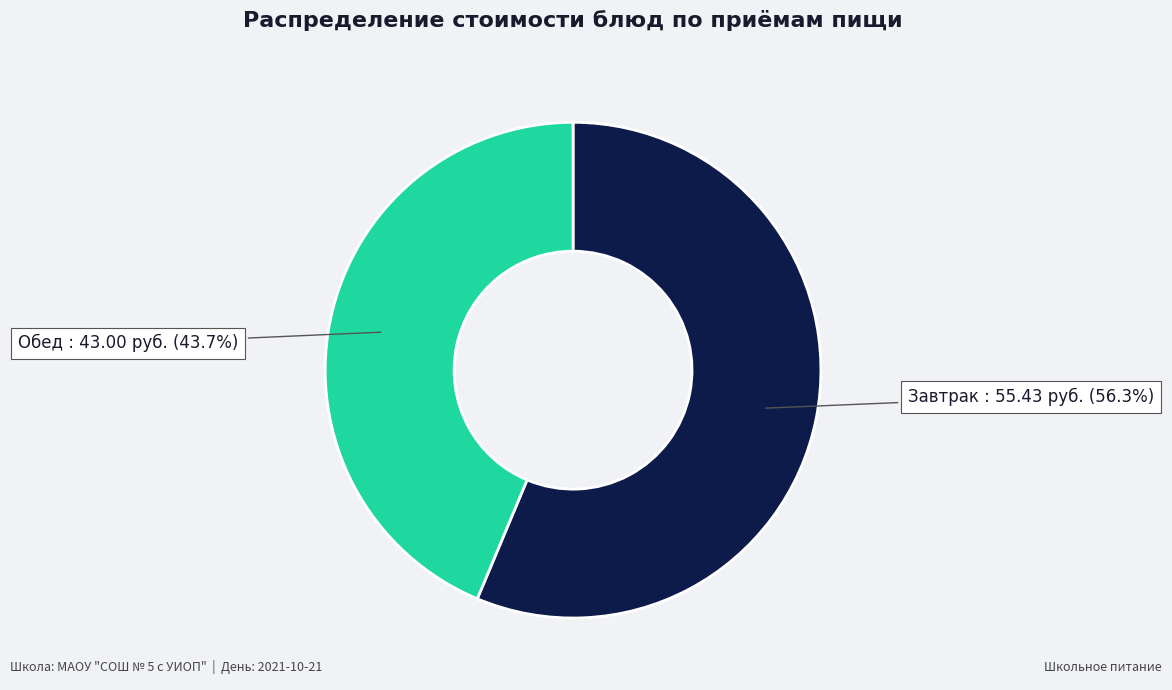

Is there any slice that represents more than half of the pie?

Yes